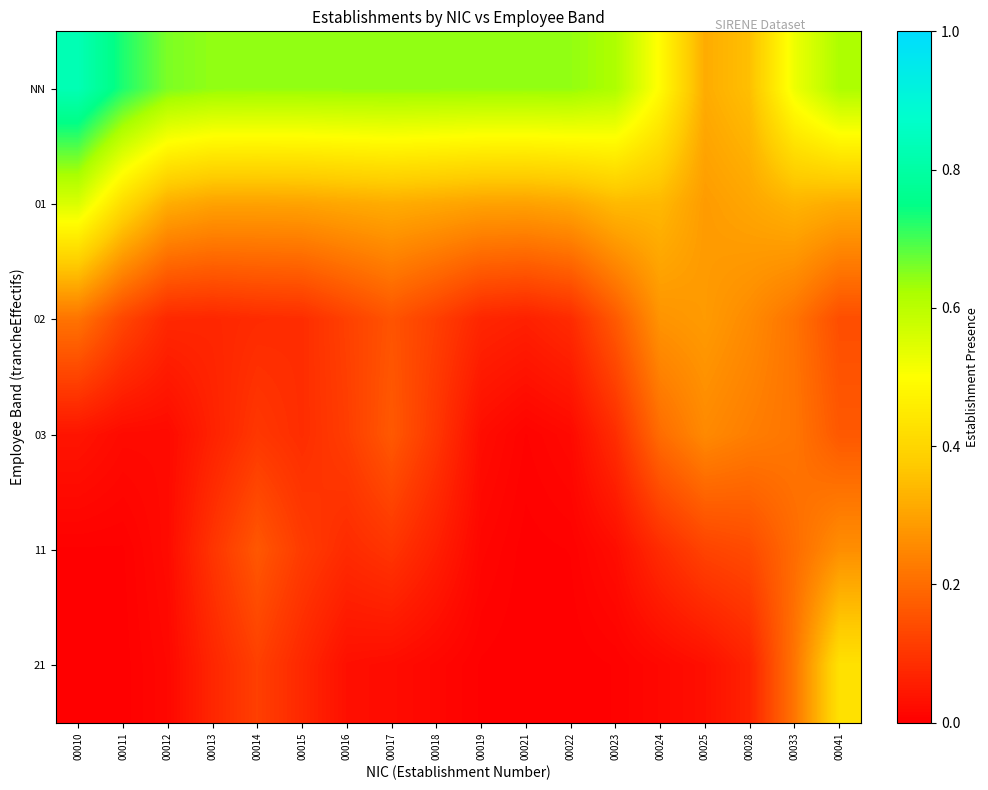

How many categories are shown in the chart?

18